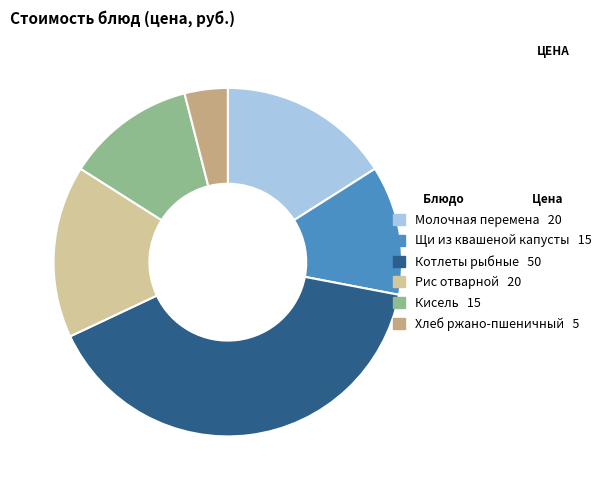

The Хлеб ржано-пшеничный slice represents 4% of the pie. True or false?

True